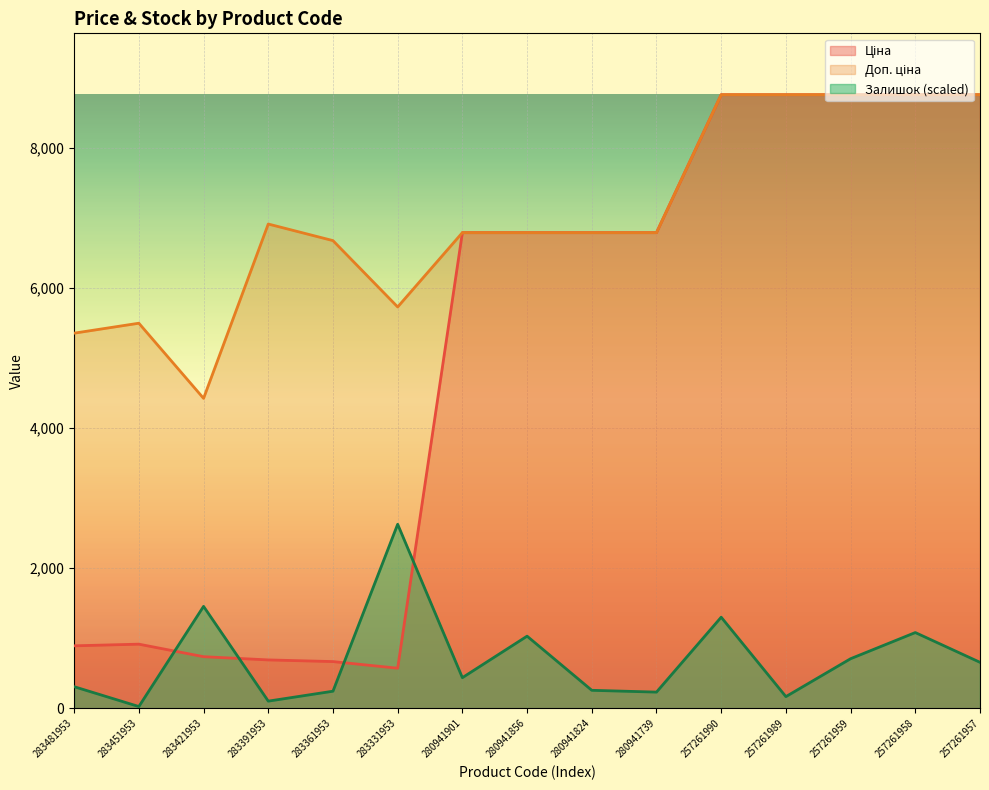

Which series has the largest total across all categories?

Доп. ціна